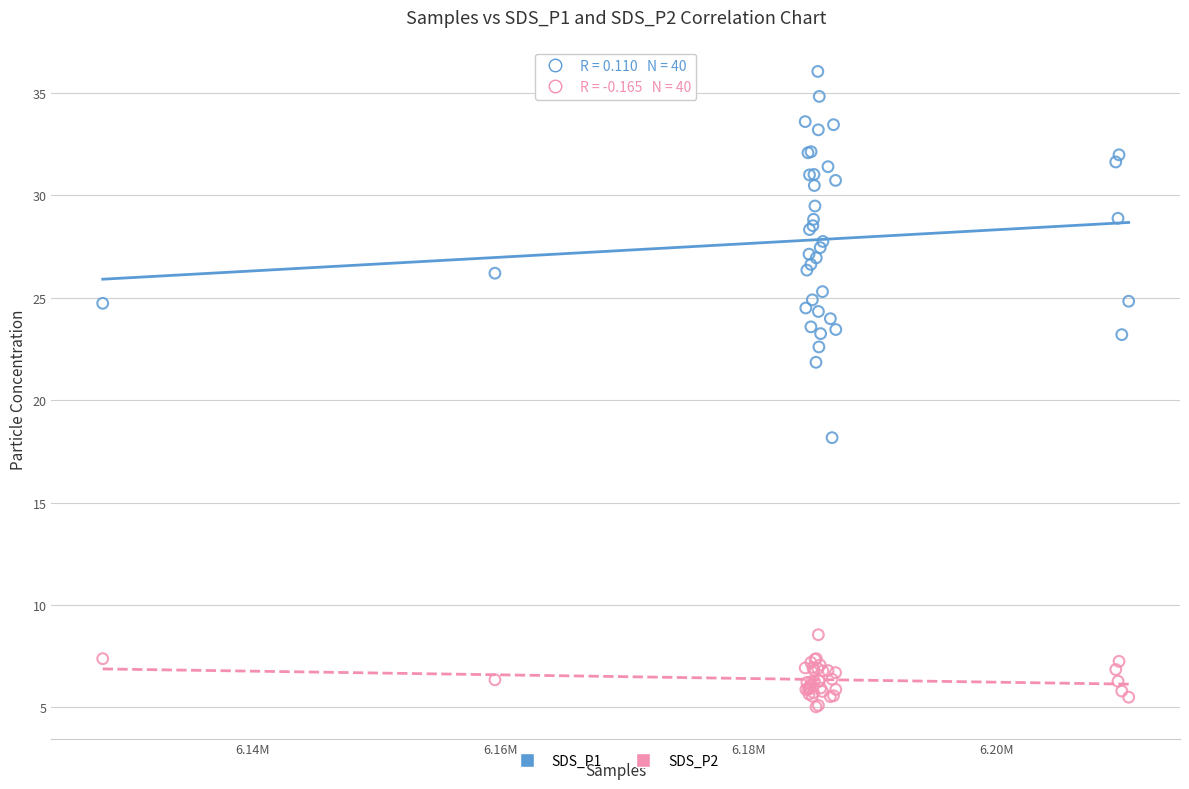

Which series contains the highest Y value?

SDS_P1